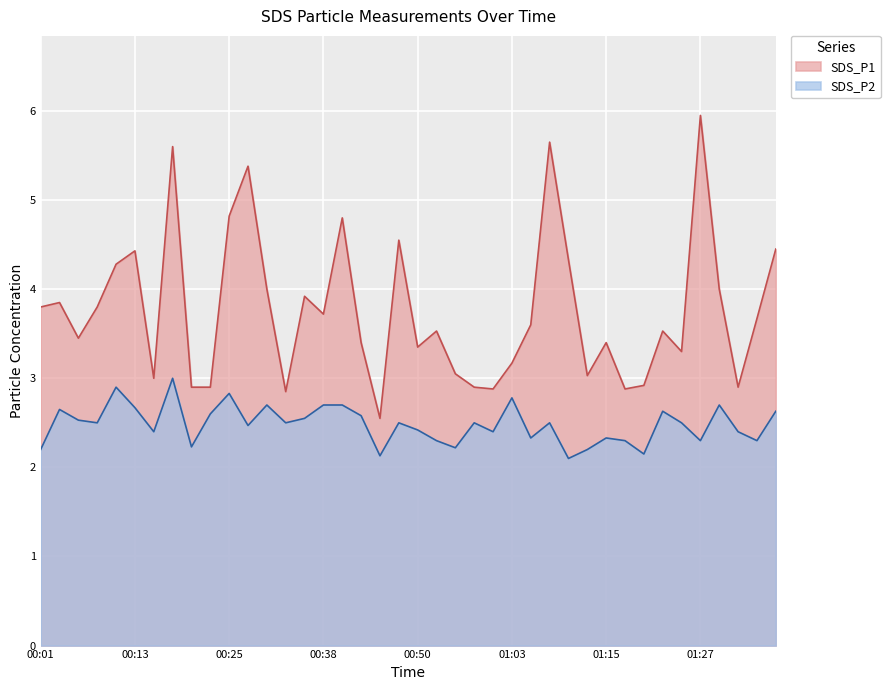

Is it true that SDS_P1 equals 1.4 at 00:48?

False